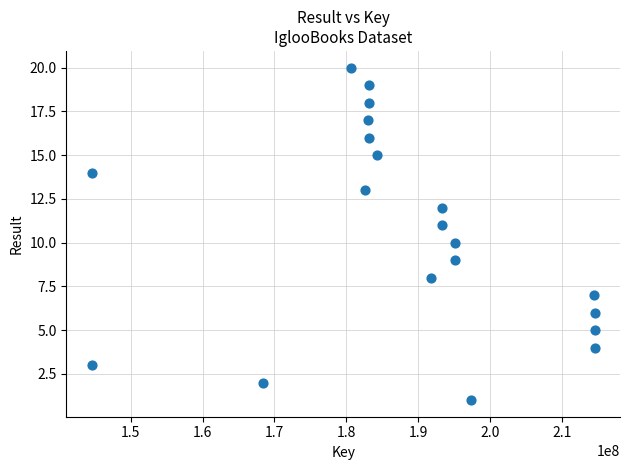

What is the range of Y values (max minus min)?

19